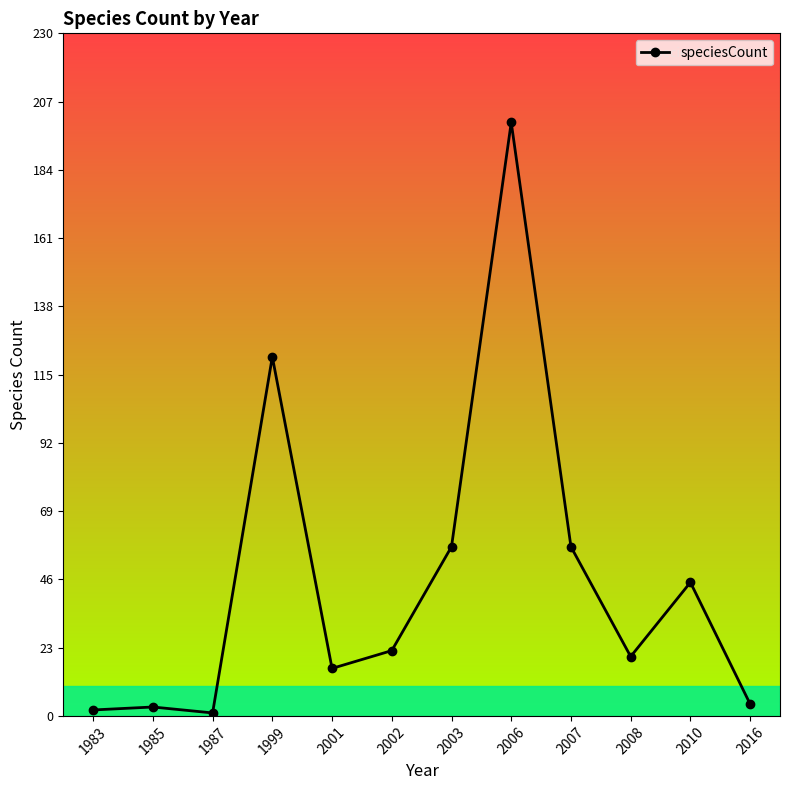

True or false: there are more than 2 points higher than both neighbors.

True